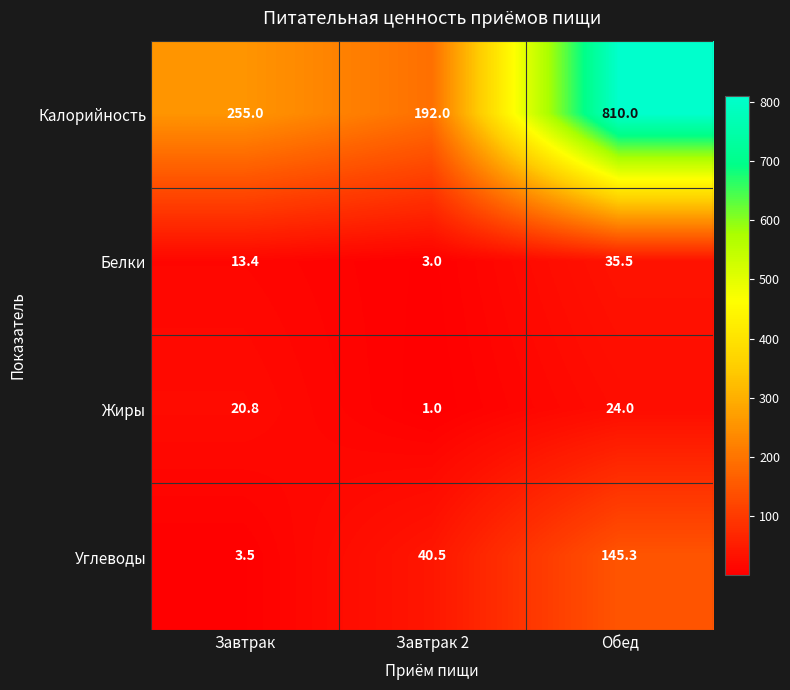

Where does the Углеводы series first go above 40?

Завтрак 2